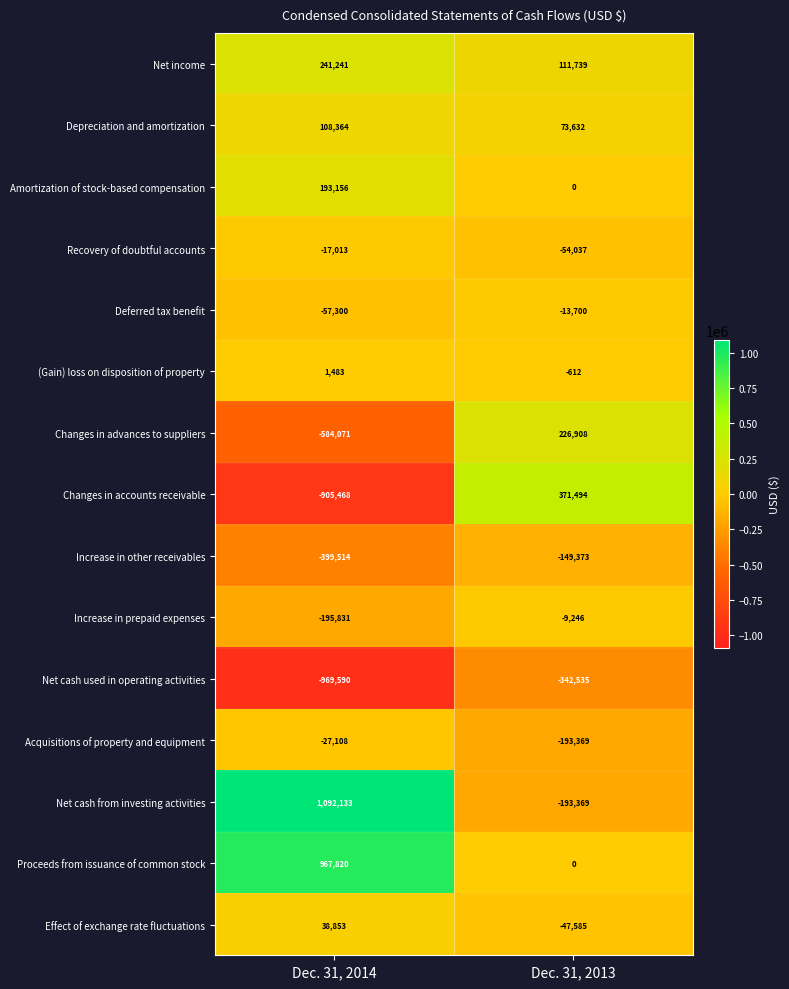

At which label is Effect of exchange rate fluctuations closest to -4366?

Dec. 31, 2014